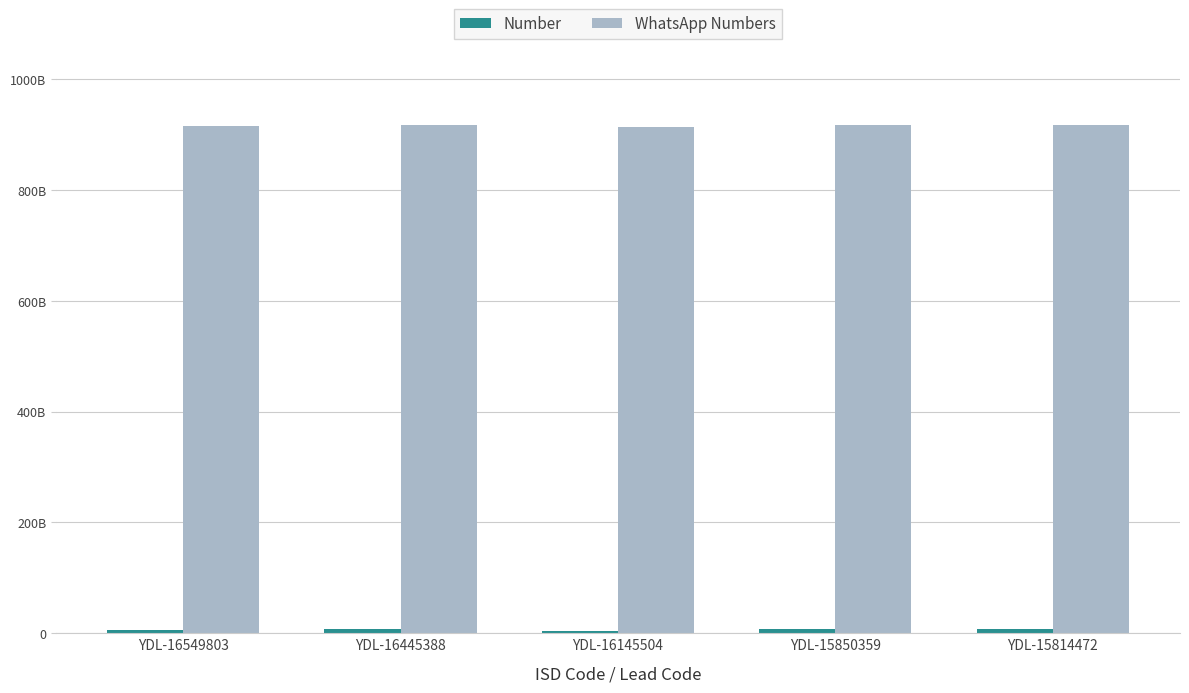

Reading right to left, list all the values displayed in this chart.

Number: YDL-15814472=8109305073	YDL-15850359=7519813713	YDL-16145504=3275922716	YDL-16445388=7527813713	YDL-16549803=6397807569
WhatsApp Numbers: YDL-15814472=918109305073	YDL-15850359=917519813713	YDL-16145504=913275922716	YDL-16445388=917527813713	YDL-16549803=916397807569